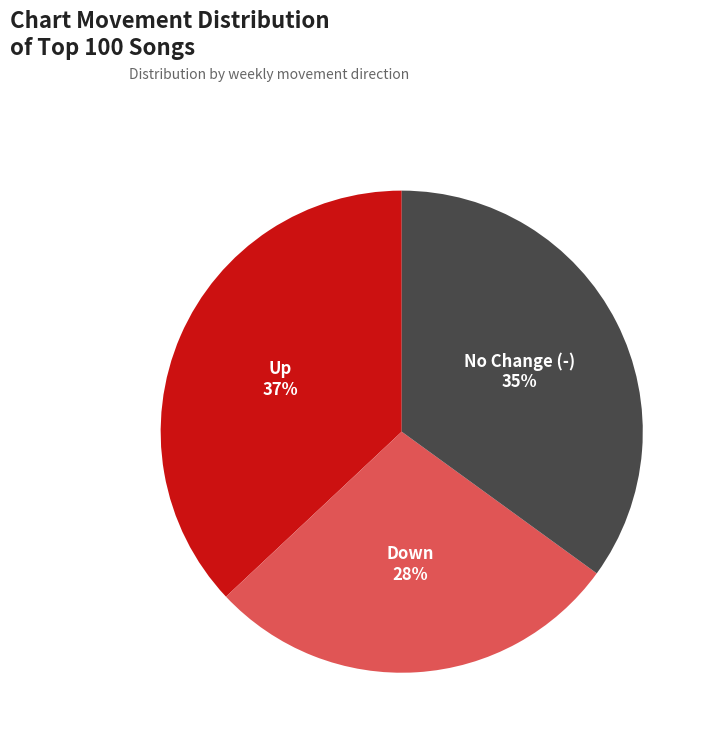

What is the ratio of the value at Up 37% to the value at Down 28%?

1.3